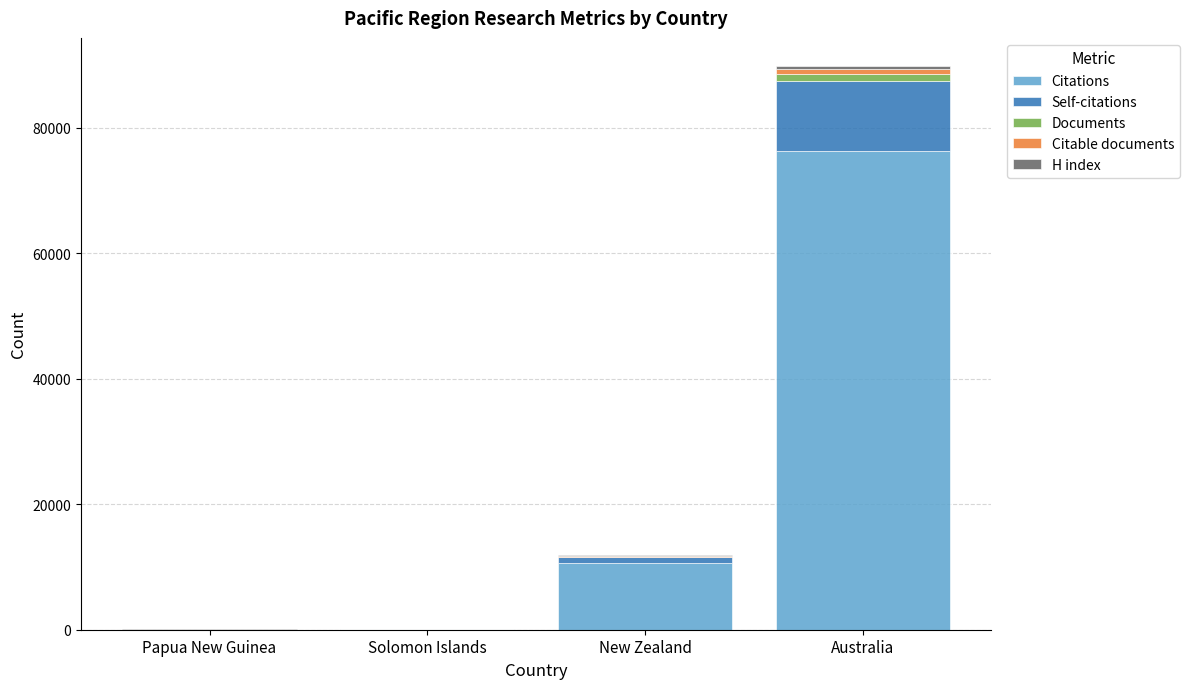

At which label does Citations reach its peak?

Australia